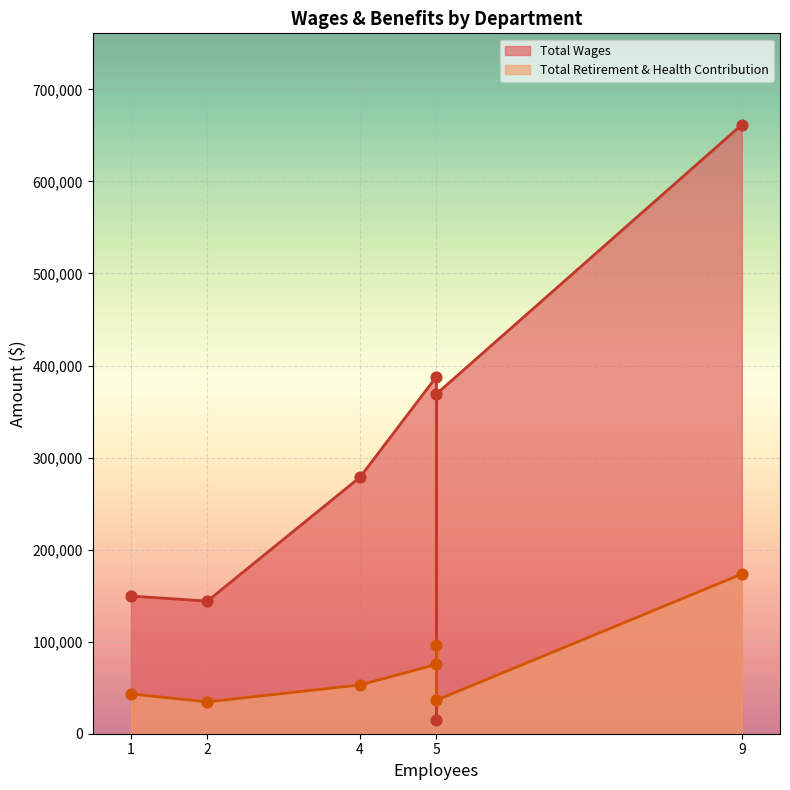

Which series has the widest spread of Y values?

Total Wages